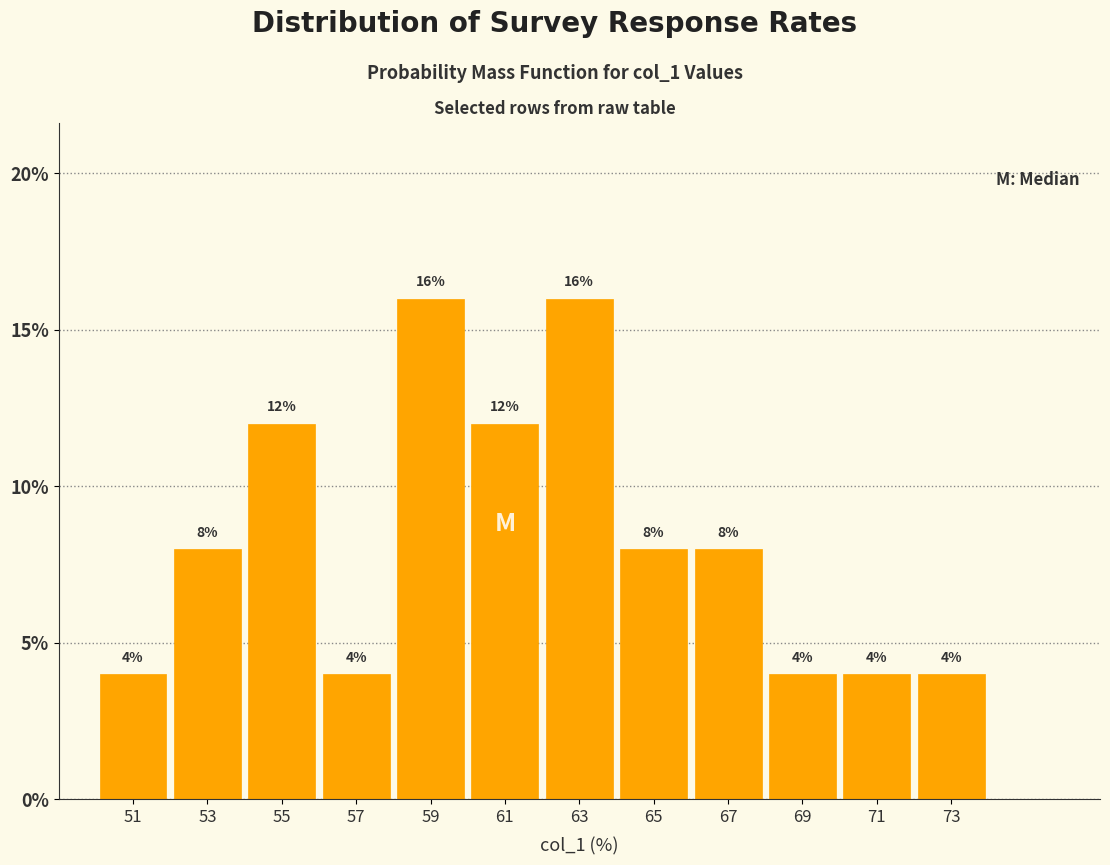

How tall is the bar that spans 62 to 64 on the x-axis?

16